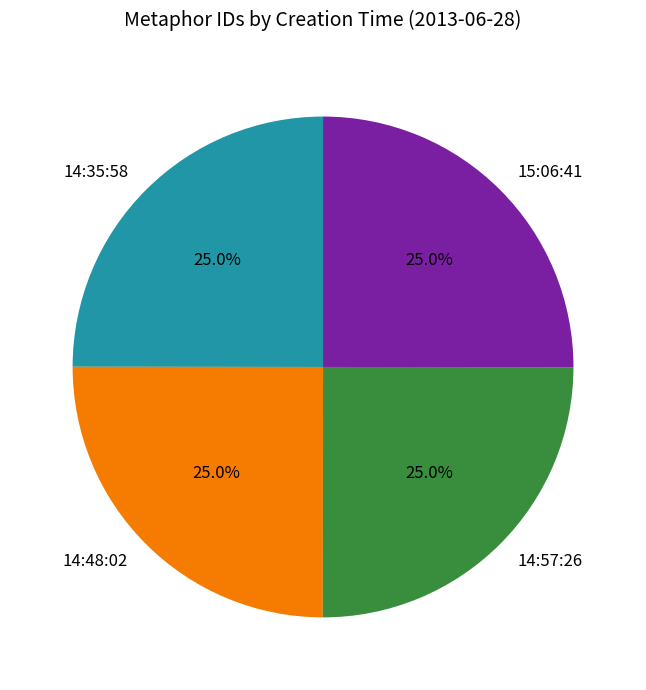

What is the total percentage of 14:35:58 and 15:06:41?

50.0%